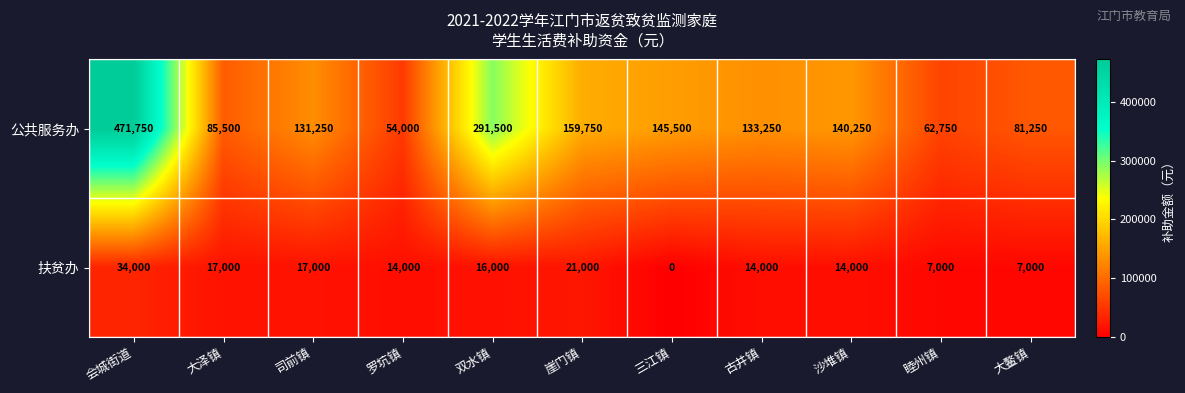

The value of 公共服务办 at 罗坑镇 is 30766. True or false?

False